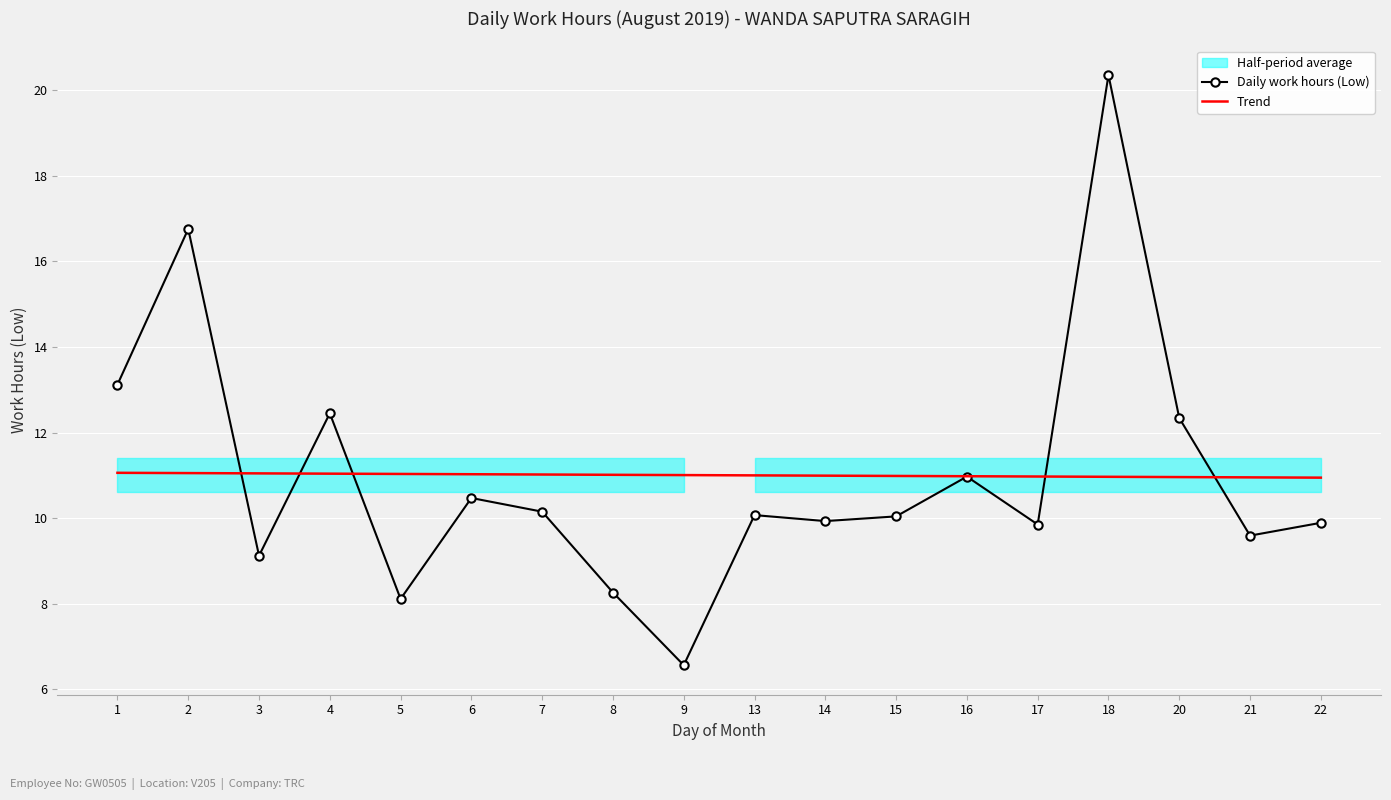

Rank the series at 2 from lowest to highest value.

Trend, Daily work hours (Low)